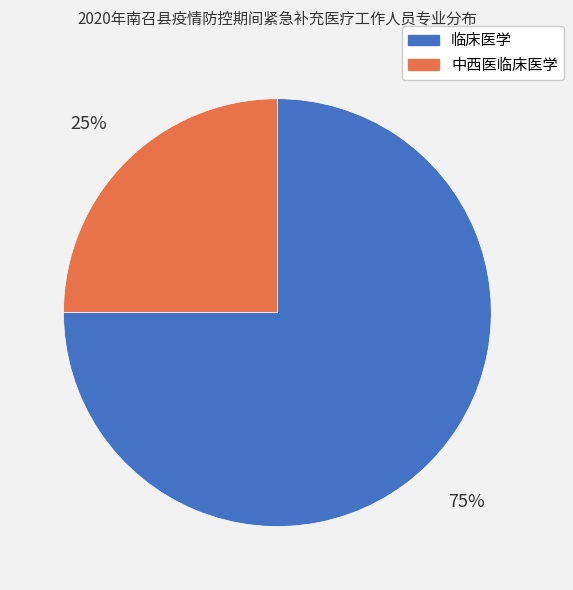

To the nearest percent, what portion does 临床医学 represent?

75%